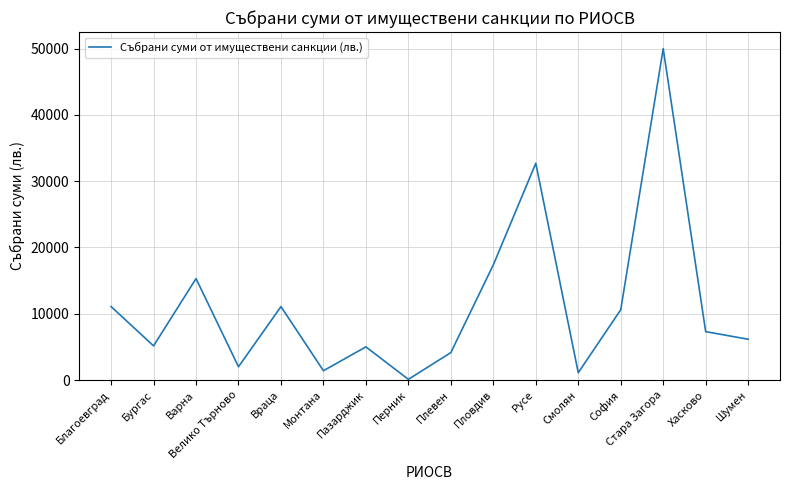

Approximately how many times larger is the value at Велико Търново compared to Монтана?

1.4